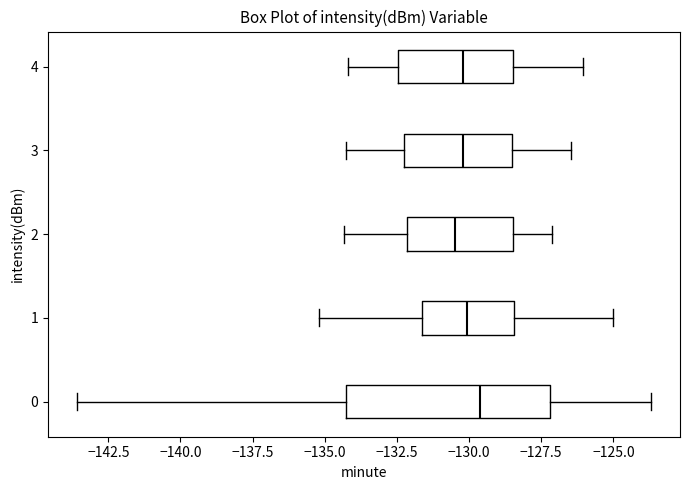

Comparing the boxes themselves (not the whiskers), which one is the widest?

0